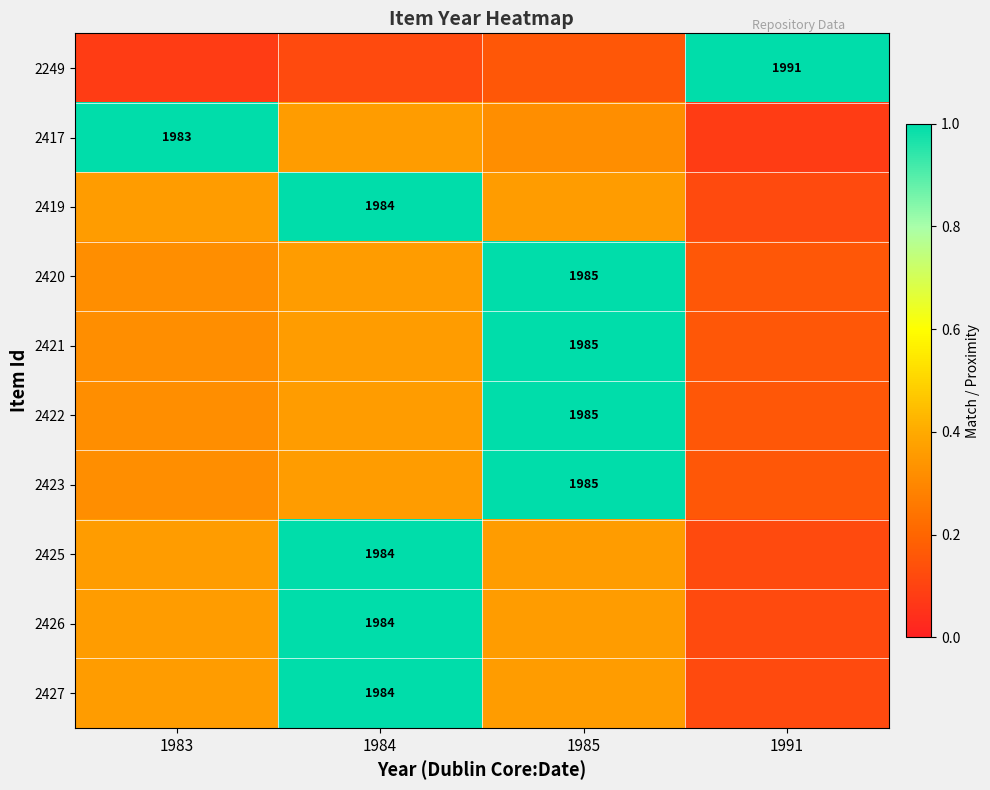

What is the smallest value displayed?

0.1